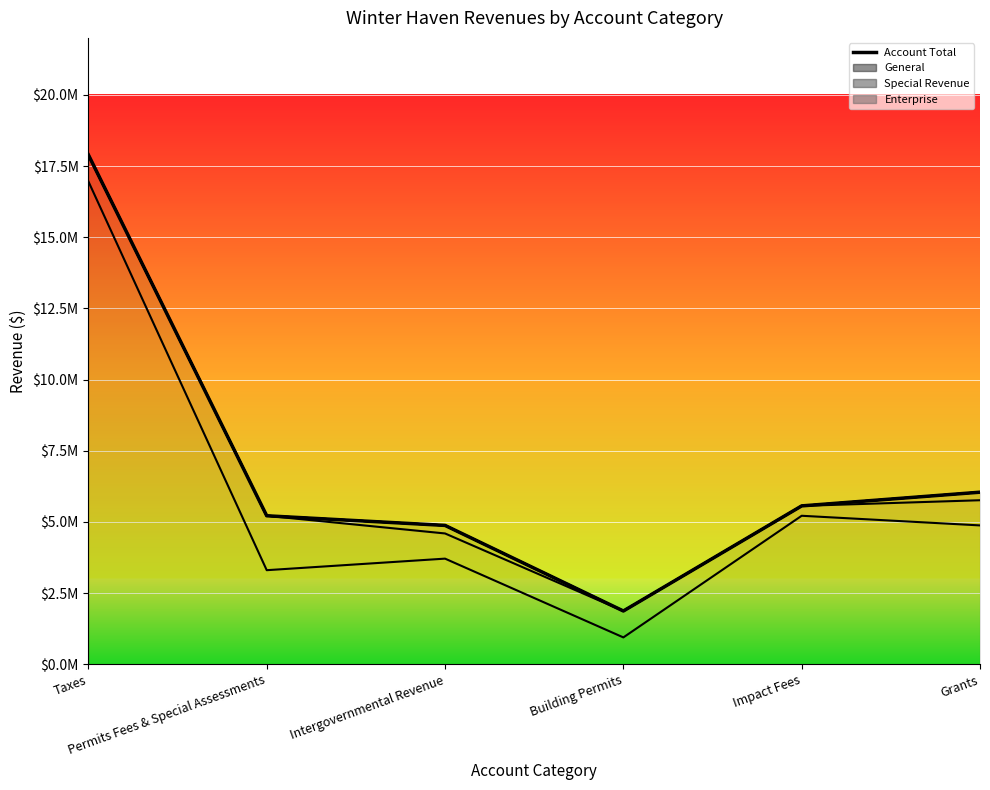

True or false: there are more than 2 points higher than both neighbors.

False